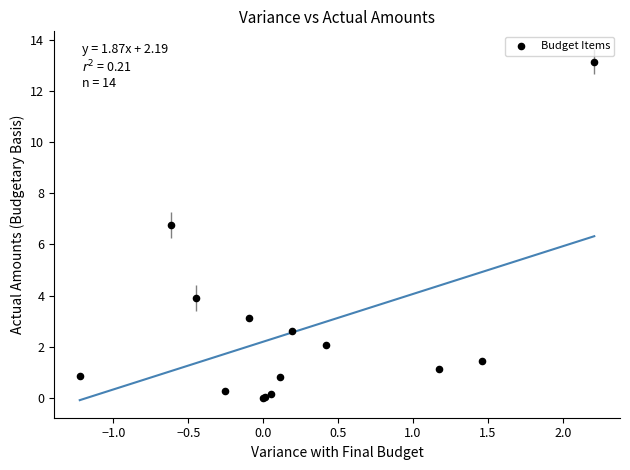

What Y value in the scatter plot is closest to 6?

6.8